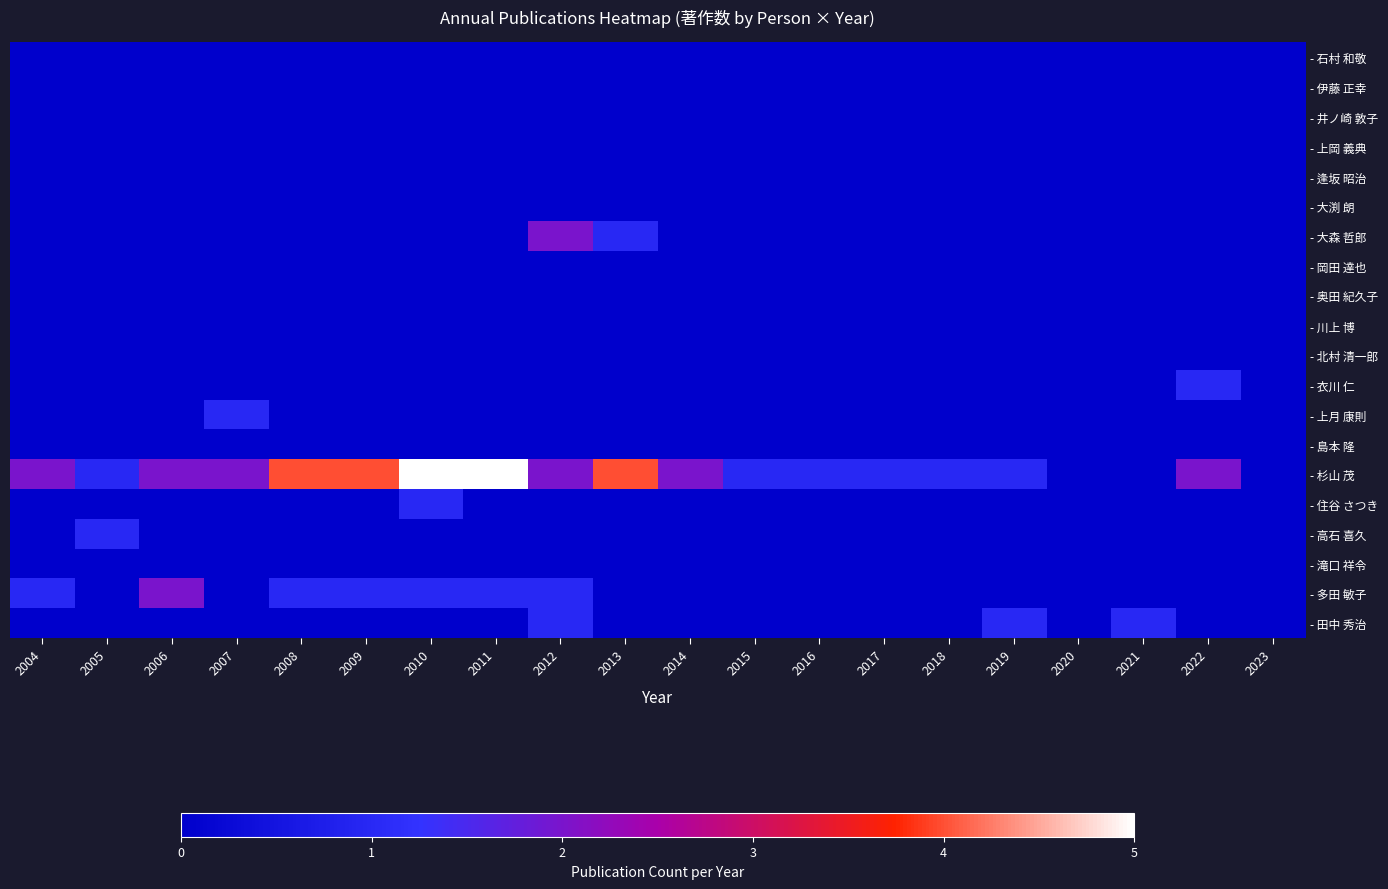

Reading right to left, list all the values displayed in this chart.

- 石村 和敬: 2023=0	2022=0	2021=0	2020=0	2019=0	2018=0	2017=0	2016=0	2015=0	2014=0	2013=0	2012=0	2011=0	2010=0	2009=0	2008=0	2007=0	2006=0	2005=0	2004=0
- 伊藤 正幸: 2023=0	2022=0	2021=0	2020=0	2019=0	2018=0	2017=0	2016=0	2015=0	2014=0	2013=0	2012=0	2011=0	2010=0	2009=0	2008=0	2007=0	2006=0	2005=0	2004=0
- 井ノ崎 敦子: 2023=0	2022=0	2021=0	2020=0	2019=0	2018=0	2017=0	2016=0	2015=0	2014=0	2013=0	2012=0	2011=0	2010=0	2009=0	2008=0	2007=0	2006=0	2005=0	2004=0
- 上岡 義典: 2023=0	2022=0	2021=0	2020=0	2019=0	2018=0	2017=0	2016=0	2015=0	2014=0	2013=0	2012=0	2011=0	2010=0	2009=0	2008=0	2007=0	2006=0	2005=0	2004=0
- 逢坂 昭治: 2023=0	2022=0	2021=0	2020=0	2019=0	2018=0	2017=0	2016=0	2015=0	2014=0	2013=0	2012=0	2011=0	2010=0	2009=0	2008=0	2007=0	2006=0	2005=0	2004=0
- 大渕 朗: 2023=0	2022=0	2021=0	2020=0	2019=0	2018=0	2017=0	2016=0	2015=0	2014=0	2013=0	2012=0	2011=0	2010=0	2009=0	2008=0	2007=0	2006=0	2005=0	2004=0
- 大森 哲郎: 2023=0	2022=0	2021=0	2020=0	2019=0	2018=0	2017=0	2016=0	2015=0	2014=0	2013=1	2012=2	2011=0	2010=0	2009=0	2008=0	2007=0	2006=0	2005=0	2004=0
- 岡田 達也: 2023=0	2022=0	2021=0	2020=0	2019=0	2018=0	2017=0	2016=0	2015=0	2014=0	2013=0	2012=0	2011=0	2010=0	2009=0	2008=0	2007=0	2006=0	2005=0	2004=0
- 奥田 紀久子: 2023=0	2022=0	2021=0	2020=0	2019=0	2018=0	2017=0	2016=0	2015=0	2014=0	2013=0	2012=0	2011=0	2010=0	2009=0	2008=0	2007=0	2006=0	2005=0	2004=0
- 川上 博: 2023=0	2022=0	2021=0	2020=0	2019=0	2018=0	2017=0	2016=0	2015=0	2014=0	2013=0	2012=0	2011=0	2010=0	2009=0	2008=0	2007=0	2006=0	2005=0	2004=0
- 北村 清一郎: 2023=0	2022=0	2021=0	2020=0	2019=0	2018=0	2017=0	2016=0	2015=0	2014=0	2013=0	2012=0	2011=0	2010=0	2009=0	2008=0	2007=0	2006=0	2005=0	2004=0
- 衣川 仁: 2023=0	2022=1	2021=0	2020=0	2019=0	2018=0	2017=0	2016=0	2015=0	2014=0	2013=0	2012=0	2011=0	2010=0	2009=0	2008=0	2007=0	2006=0	2005=0	2004=0
- 上月 康則: 2023=0	2022=0	2021=0	2020=0	2019=0	2018=0	2017=0	2016=0	2015=0	2014=0	2013=0	2012=0	2011=0	2010=0	2009=0	2008=0	2007=1	2006=0	2005=0	2004=0
- 島本 隆: 2023=0	2022=0	2021=0	2020=0	2019=0	2018=0	2017=0	2016=0	2015=0	2014=0	2013=0	2012=0	2011=0	2010=0	2009=0	2008=0	2007=0	2006=0	2005=0	2004=0
- 杉山 茂: 2023=0	2022=2	2021=0	2020=0	2019=1	2018=1	2017=1	2016=1	2015=1	2014=2	2013=4	2012=2	2011=5	2010=5	2009=4	2008=4	2007=2	2006=2	2005=1	2004=2
- 住谷 さつき: 2023=0	2022=0	2021=0	2020=0	2019=0	2018=0	2017=0	2016=0	2015=0	2014=0	2013=0	2012=0	2011=0	2010=1	2009=0	2008=0	2007=0	2006=0	2005=0	2004=0
- 高石 喜久: 2023=0	2022=0	2021=0	2020=0	2019=0	2018=0	2017=0	2016=0	2015=0	2014=0	2013=0	2012=0	2011=0	2010=0	2009=0	2008=0	2007=0	2006=0	2005=1	2004=0
- 滝口 祥令: 2023=0	2022=0	2021=0	2020=0	2019=0	2018=0	2017=0	2016=0	2015=0	2014=0	2013=0	2012=0	2011=0	2010=0	2009=0	2008=0	2007=0	2006=0	2005=0	2004=0
- 多田 敏子: 2023=0	2022=0	2021=0	2020=0	2019=0	2018=0	2017=0	2016=0	2015=0	2014=0	2013=0	2012=1	2011=1	2010=1	2009=1	2008=1	2007=0	2006=2	2005=0	2004=1
- 田中 秀治: 2023=0	2022=0	2021=1	2020=0	2019=1	2018=0	2017=0	2016=0	2015=0	2014=0	2013=0	2012=1	2011=0	2010=0	2009=0	2008=0	2007=0	2006=0	2005=0	2004=0